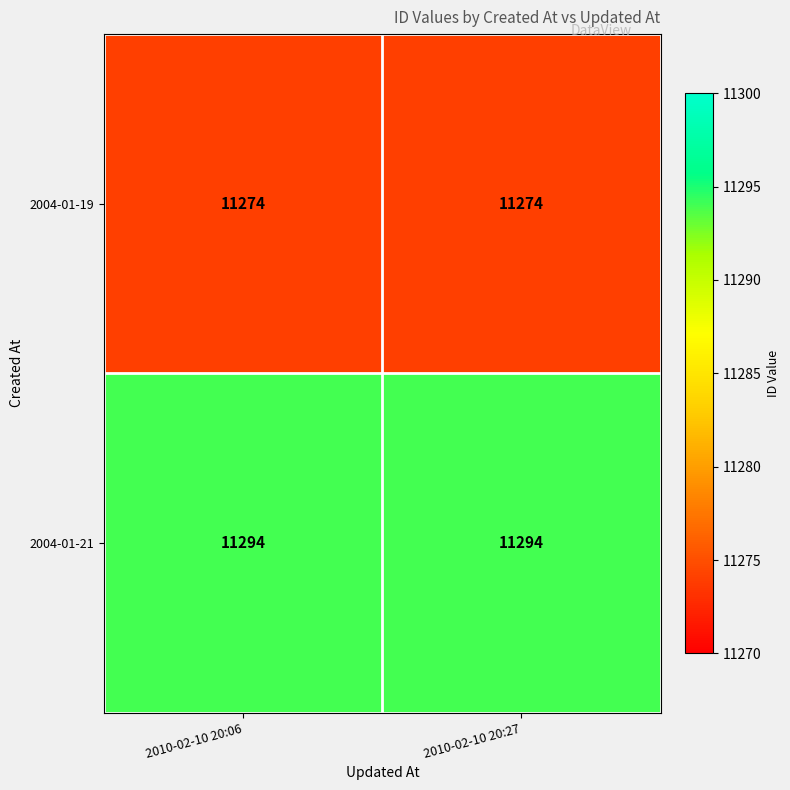

What is the spread (max minus min) of values at 2010-02-10 20:27?

20